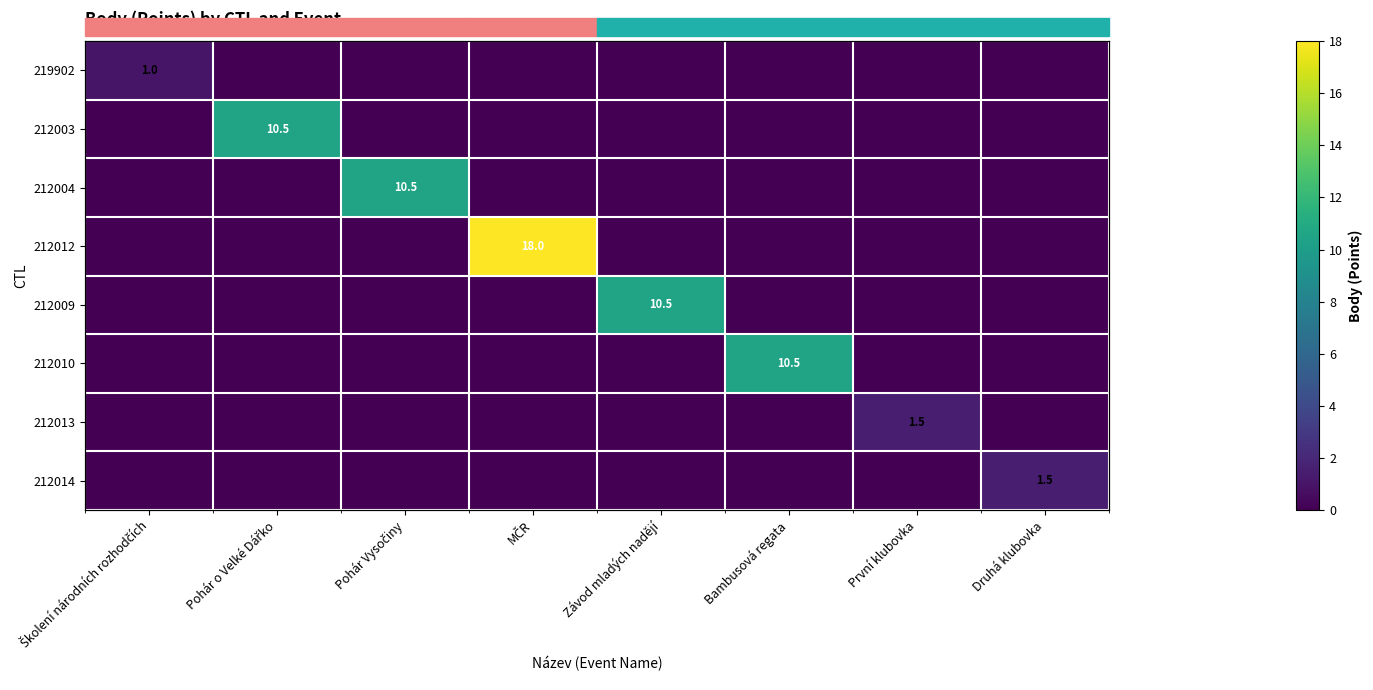

Is it true that 212014 equals 0.0 at Závod mladých nadějí?

True